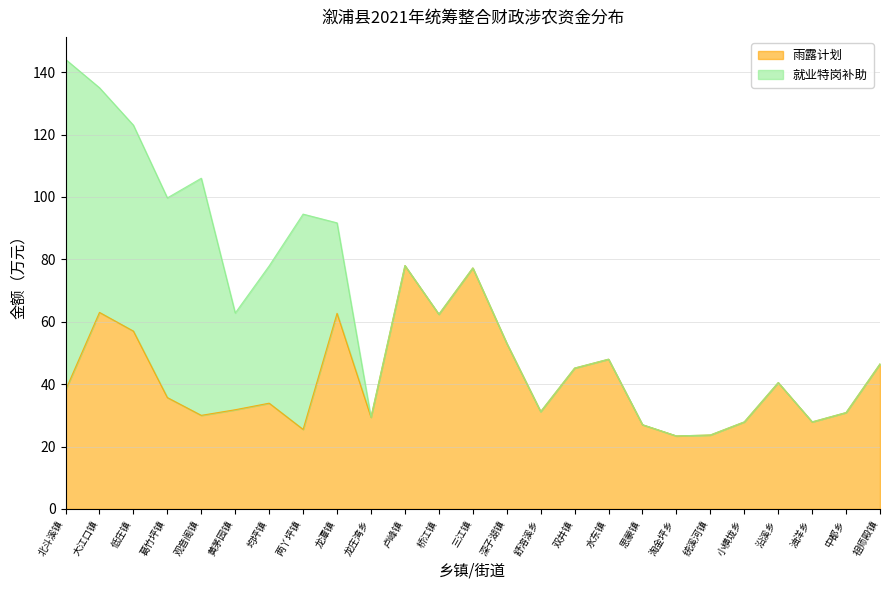

What is the label of the 24th point from the left?

中都乡